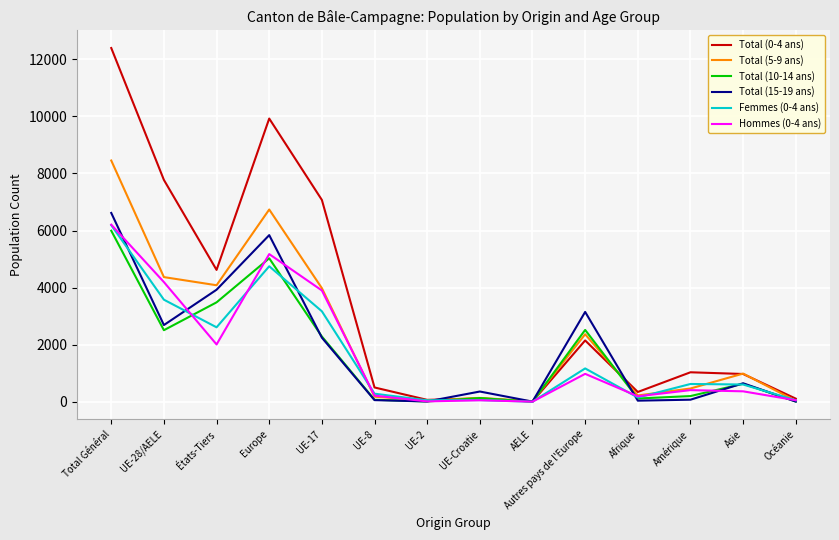

In Total (10-14 ans), how many points are lower than both neighbors (excluding endpoints)?

4